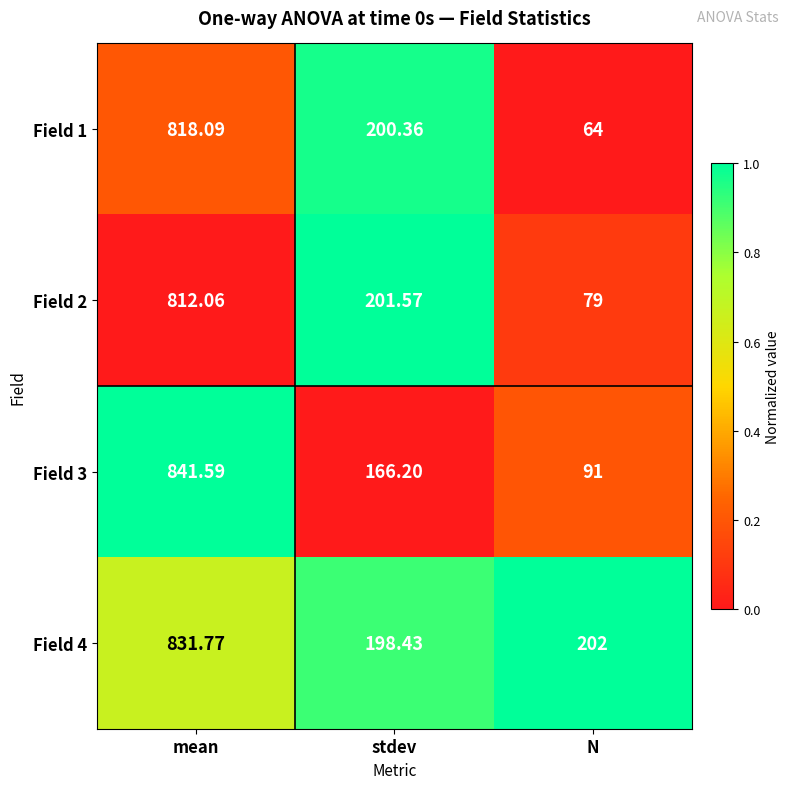

Which series has the widest spread of values?

Field 1